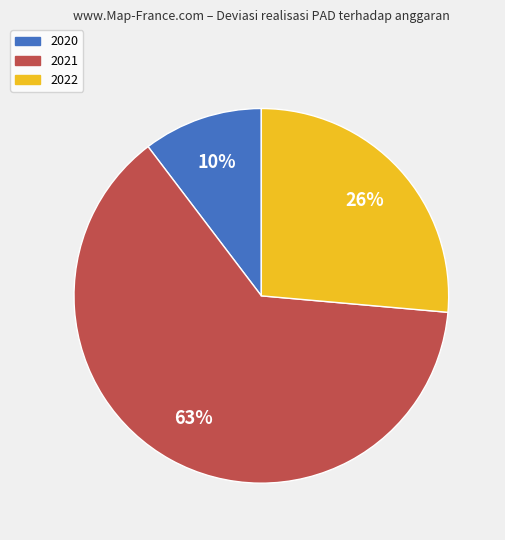

Is there any slice that represents more than half of the pie?

Yes